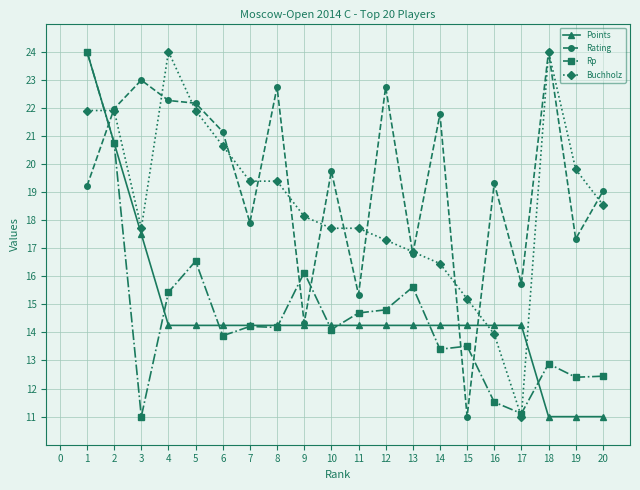

True or false: Points has a value of 6.6 at 19.

False